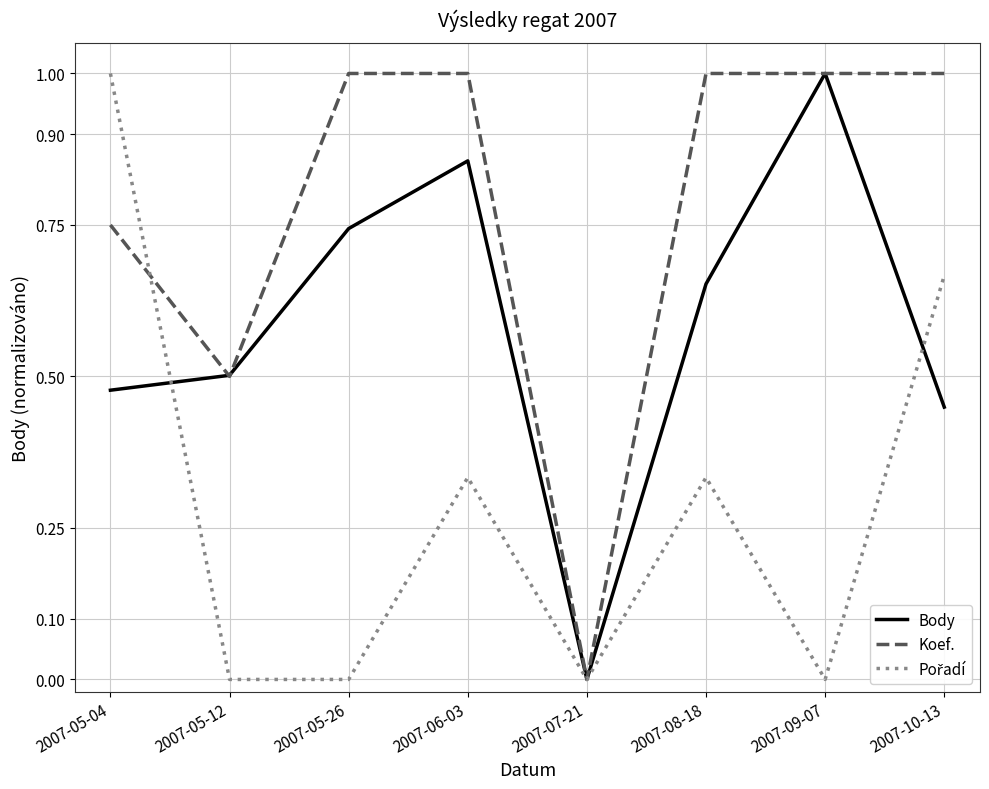

True or false: Koef. has a value of 1.4 at 2007-08-18.

False